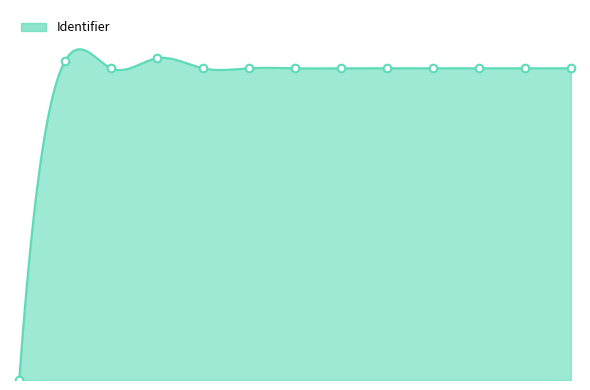

Between Beginner: fill-in the gap and Present perfect, which is larger?

Beginner: fill-in the gap